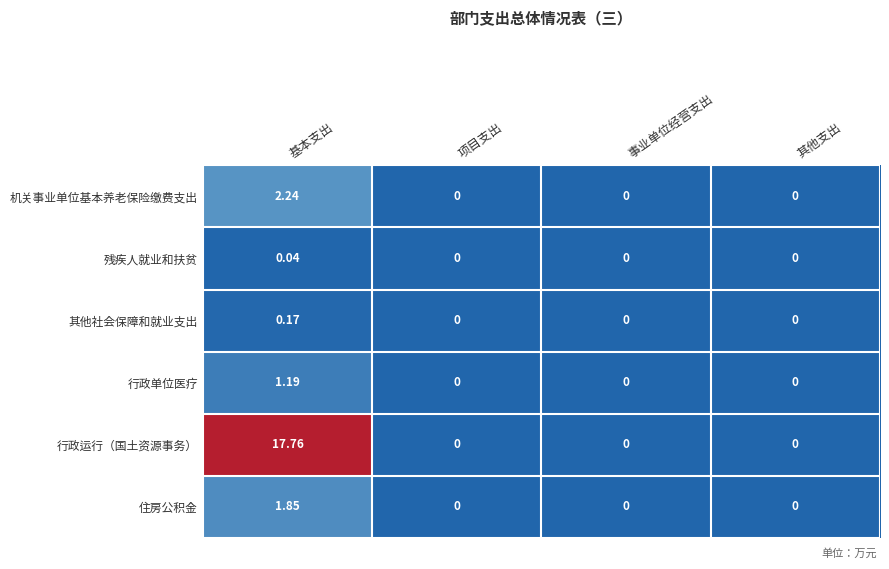

Which series has the largest total across all categories?

行政运行（国土资源事务）